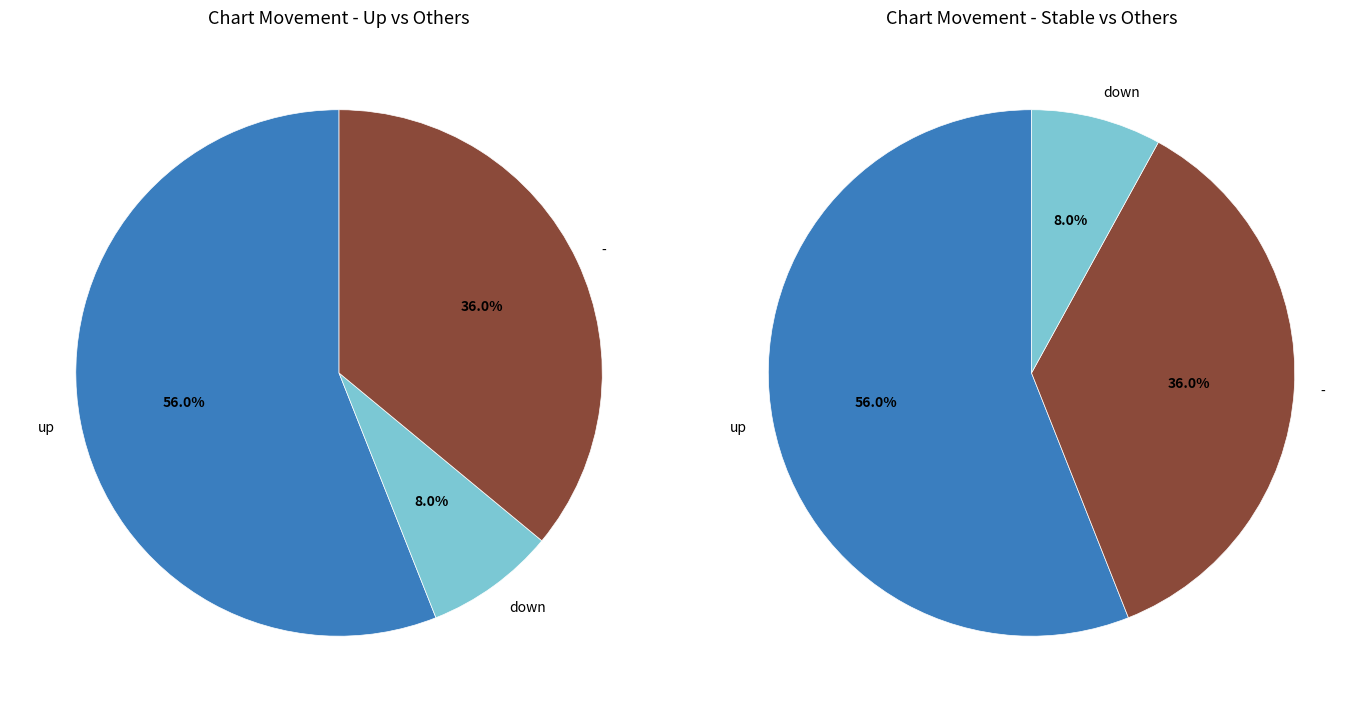

How much of the chart is everything except -?

64.0%